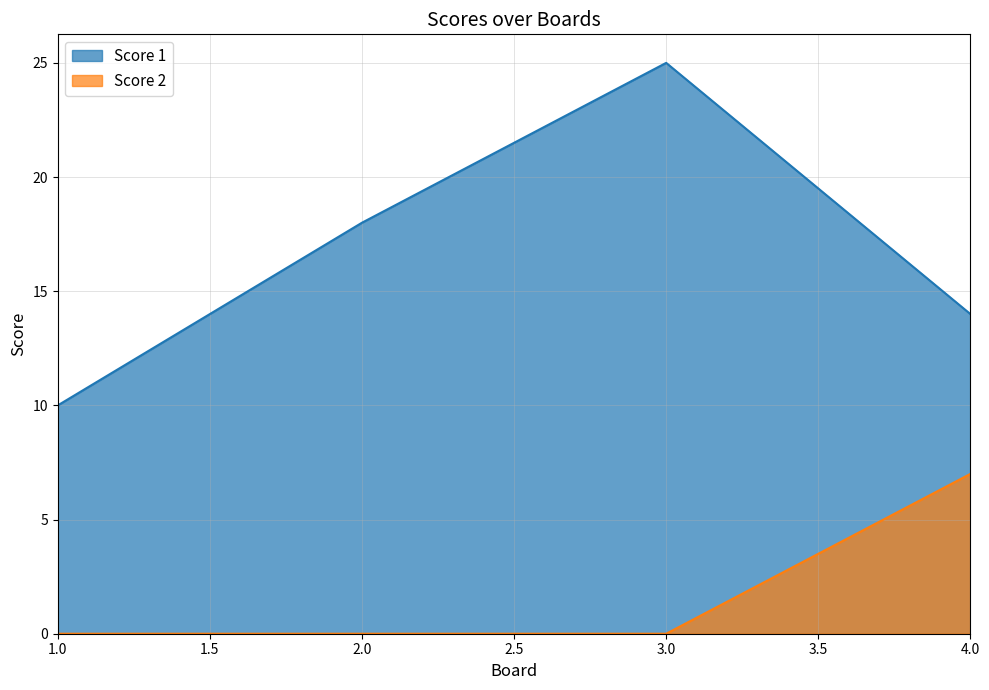

How many series are shown in this chart?

2